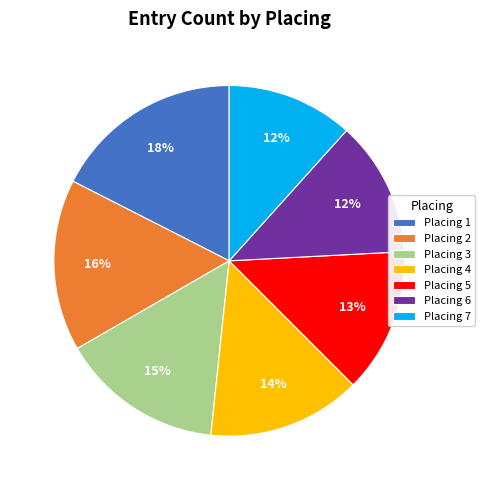

Is there a majority slice in this chart?

No